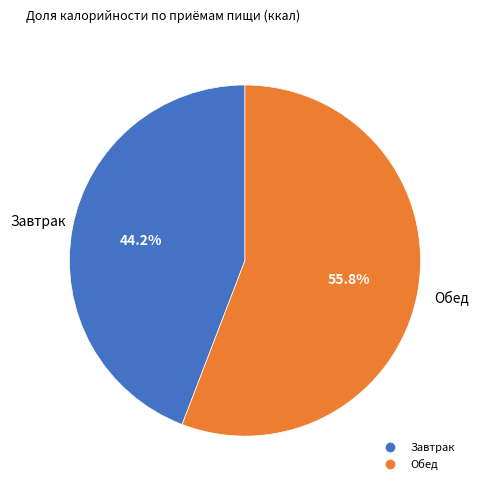

Between Обед and Завтрак, which is larger?

Обед